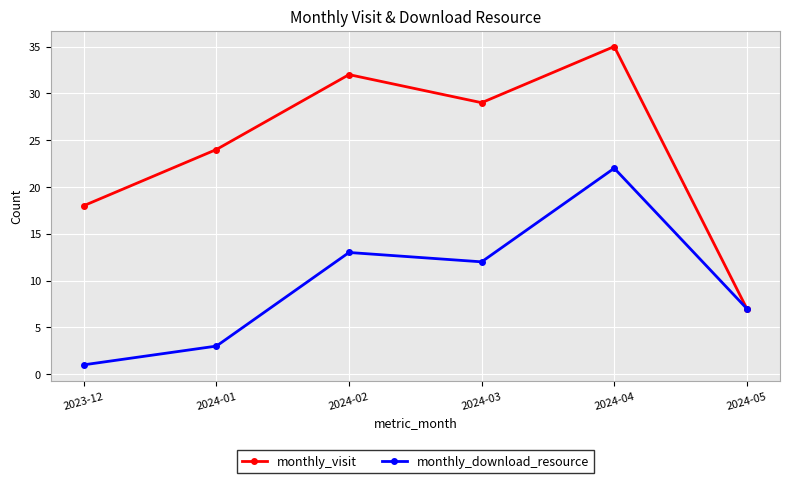

Which series has the largest range (max minus min)?

monthly_visit